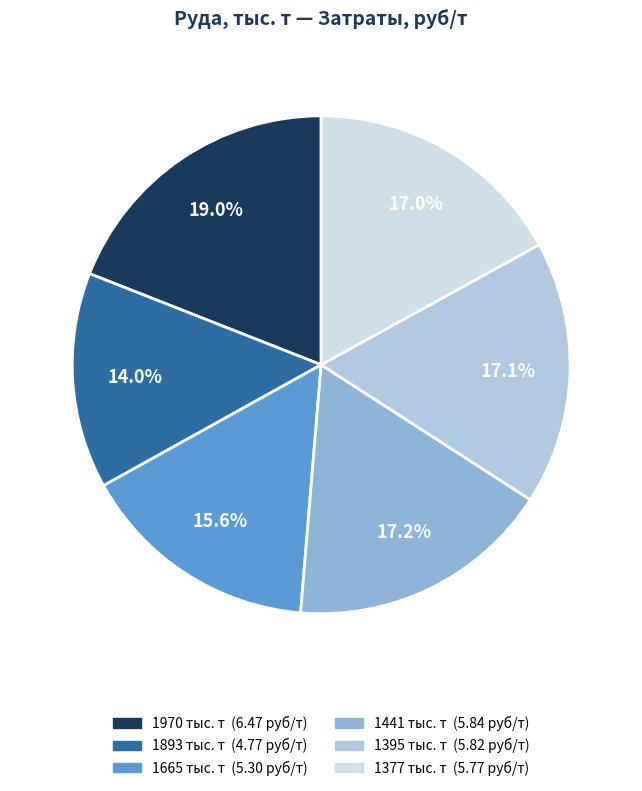

To the nearest percent, what is the combined percentage of 1893 and 1395?

31%